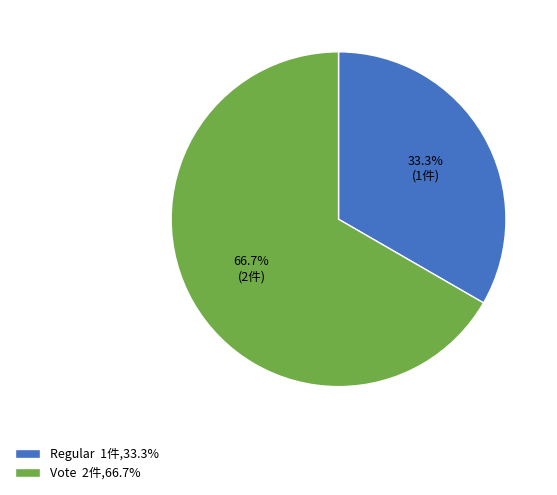

Is it true that Vote is 67% of the pie?

True